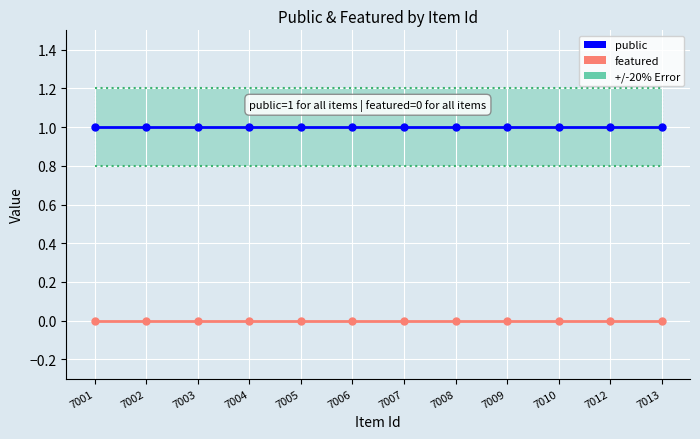

At how many categories does at least one series exceed 0?

12